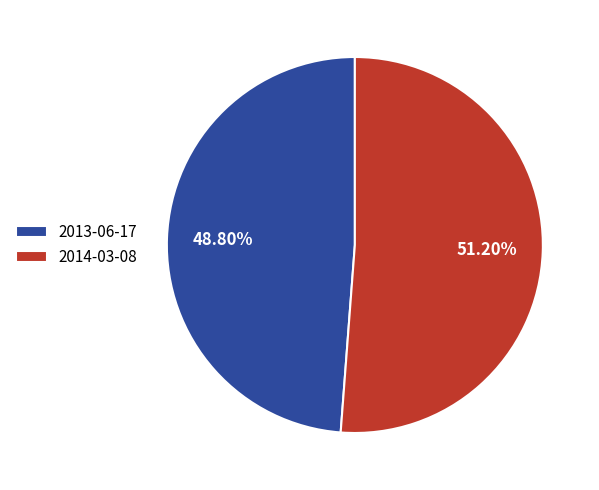

Is it true that 2014-03-08 is 59% of the pie?

False